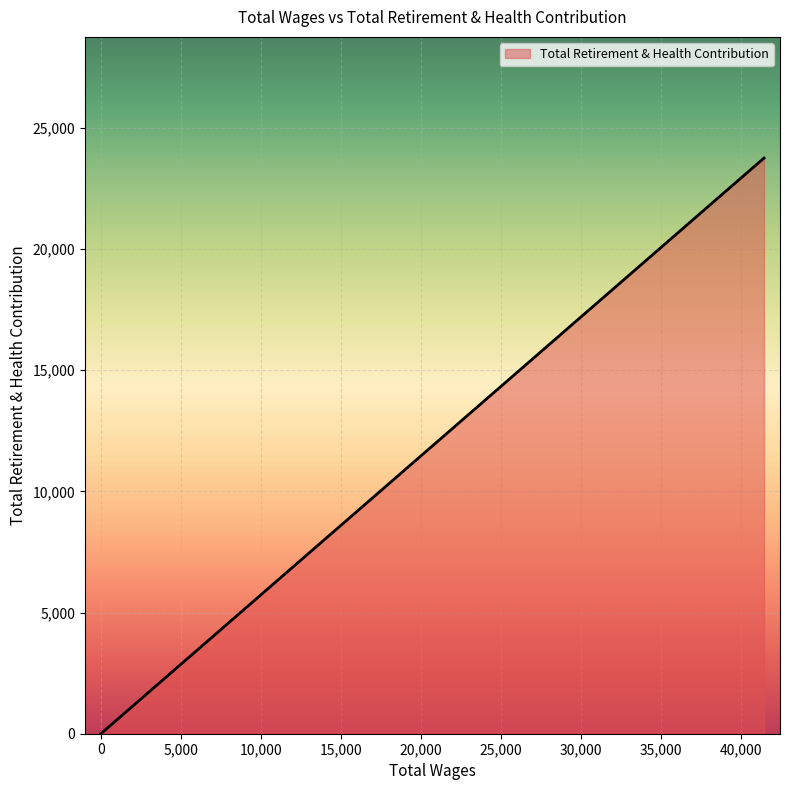

True or false: the data shows 0 at 0.0.

True